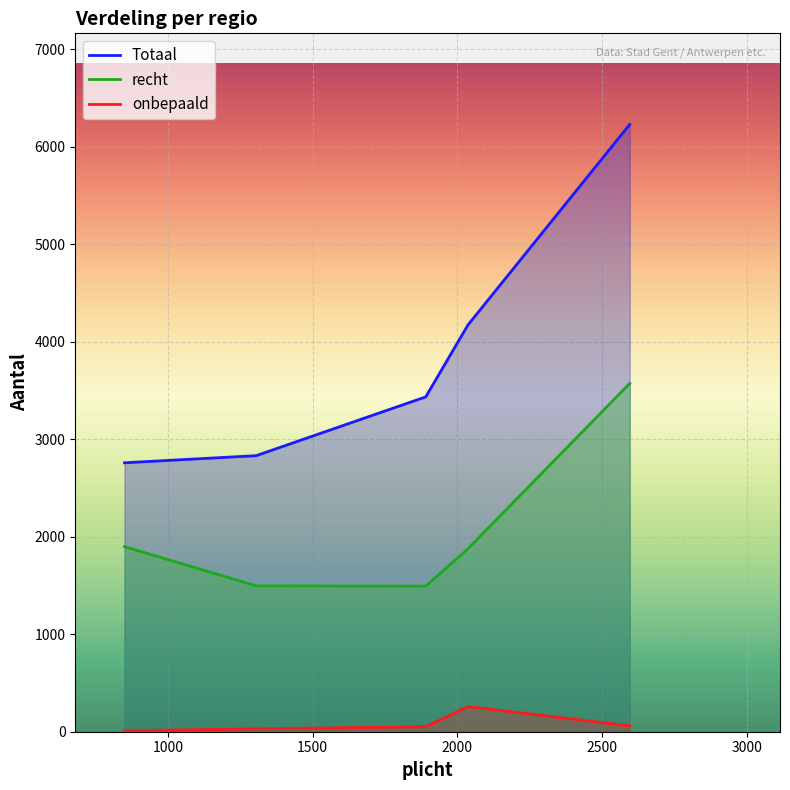

What is the lowest value of the recht series?

1492